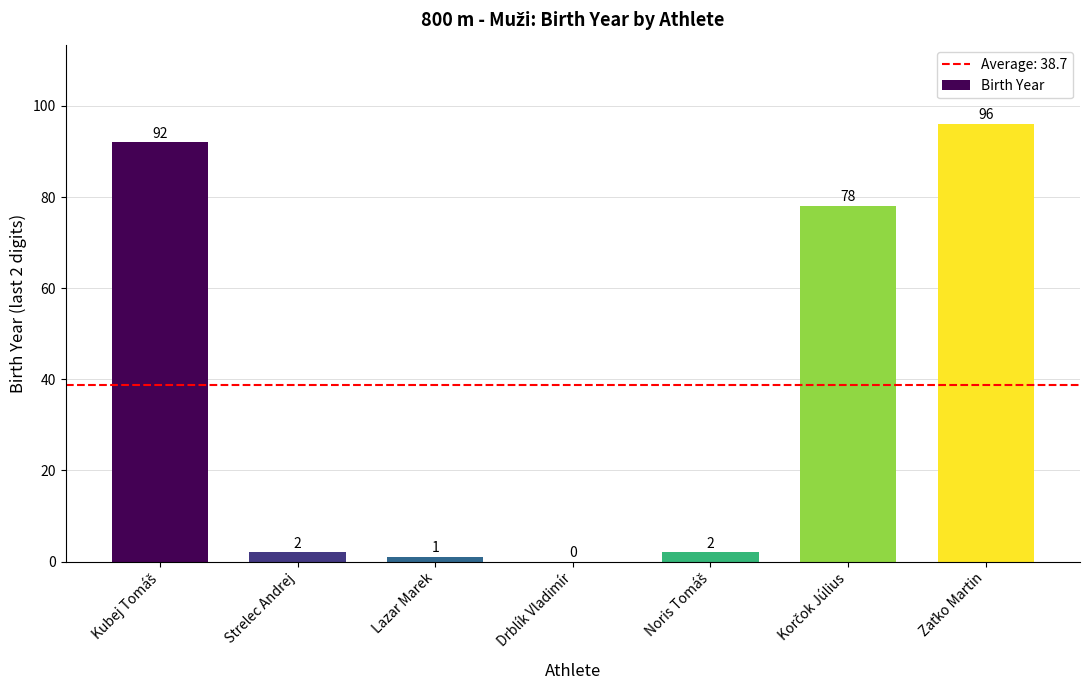

How many series are shown in this chart?

1